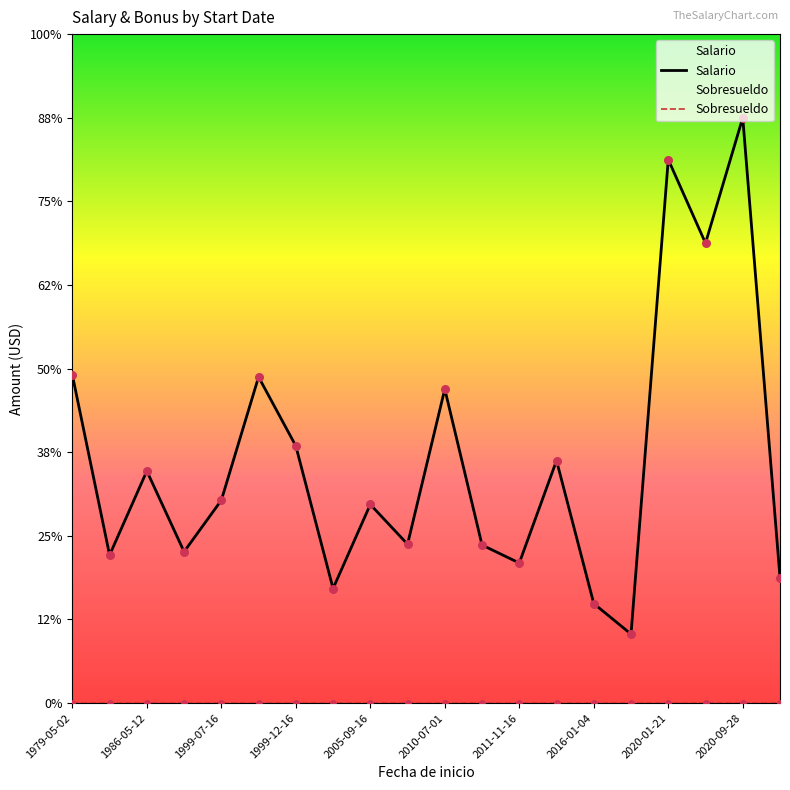

What are all the series names shown in the legend?

Salario, Sobresueldo